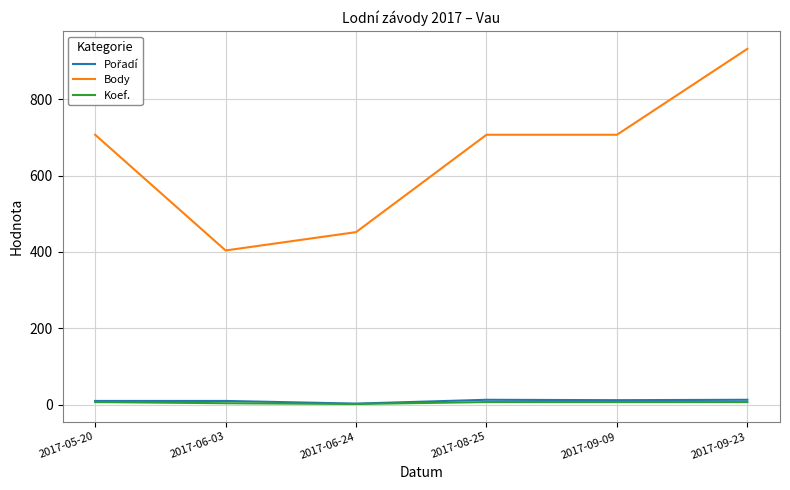

What is the total value across all series at 2017-05-20?

724